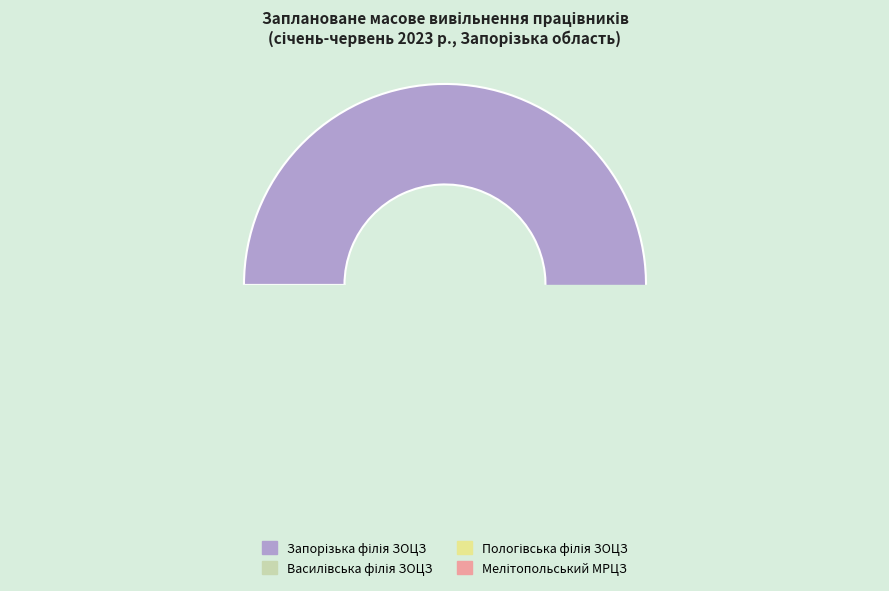

Count the number of slices in the pie.

4